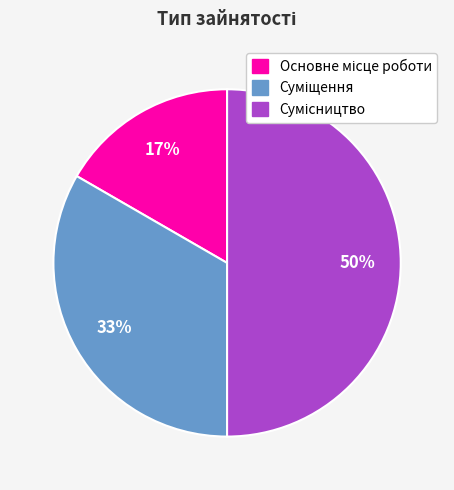

To the nearest percent, what is the difference between the largest and smallest slice percentages?

33%